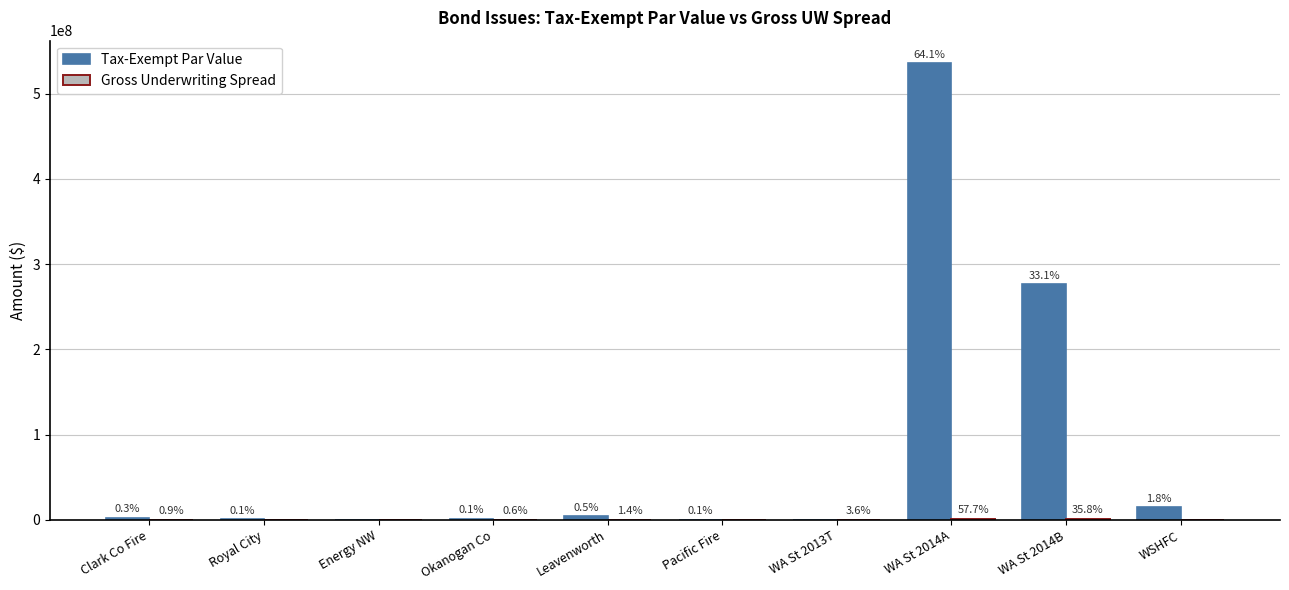

How many groups of bars are there?

10